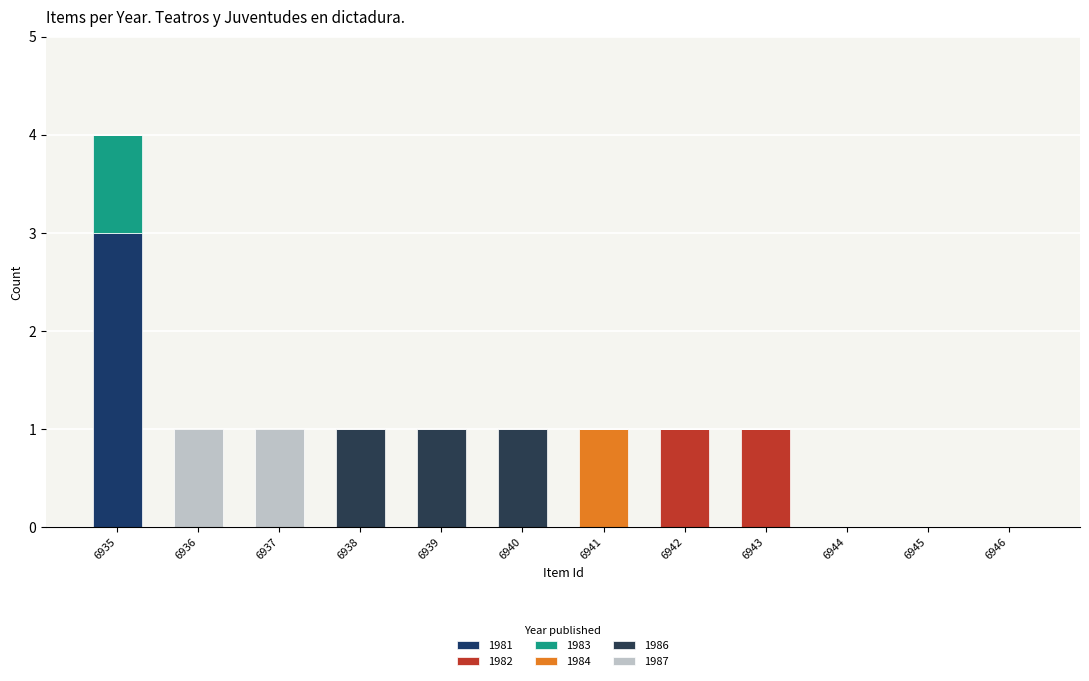

Are the bars grouped side by side (vs. stacked)?

No